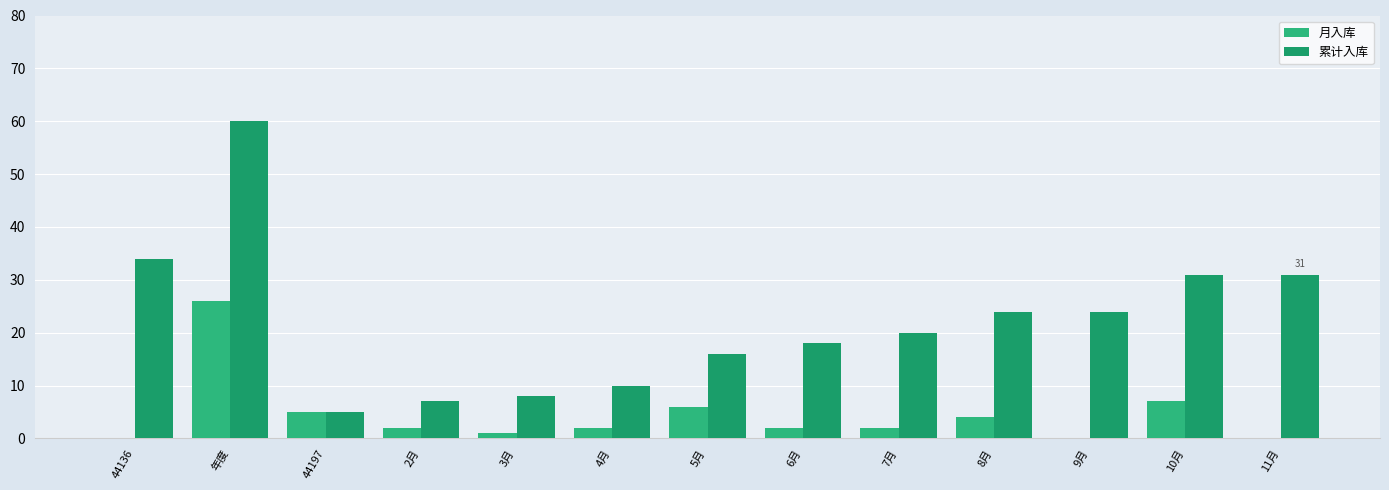

Reading left to right, list all the values displayed in this chart.

月入库: 0	26	5	2	1	2	6	2	2	4	0	7	0
累计入库: 34	60	5	7	8	10	16	18	20	24	24	31	31